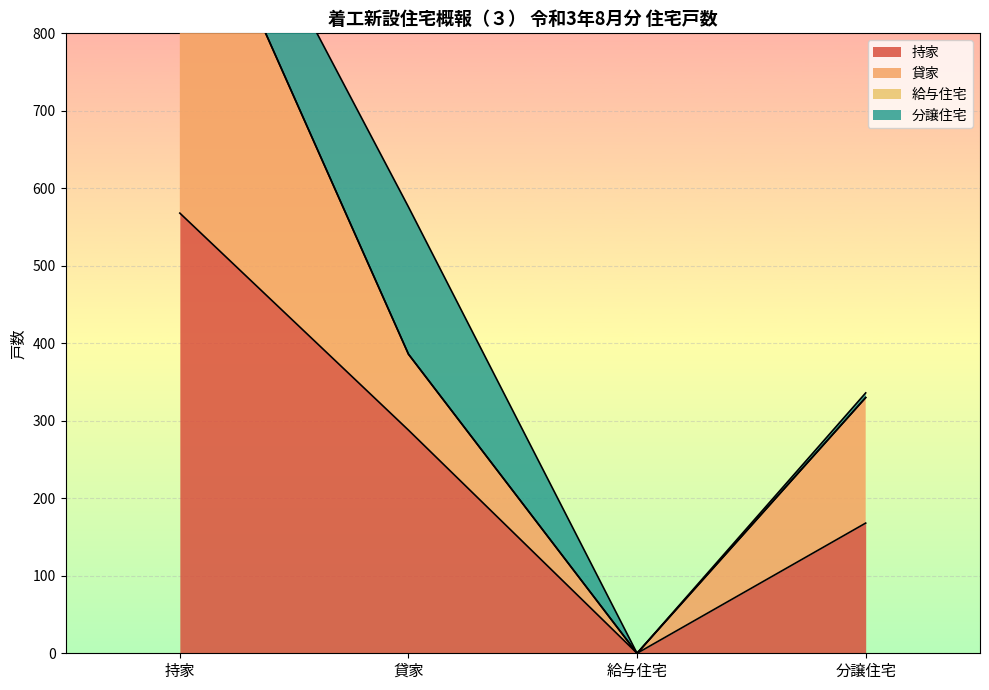

What is the difference between the maximum and minimum values in the 貸家 series?

481